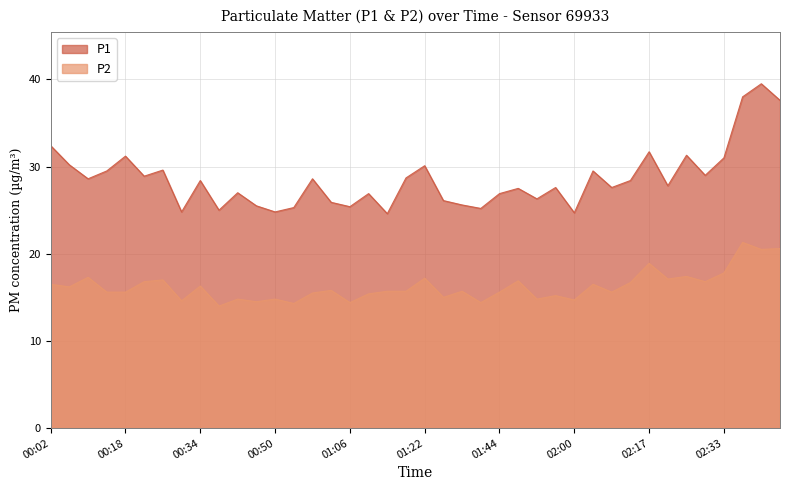

What is the total value across all series at 02:17?

50.6